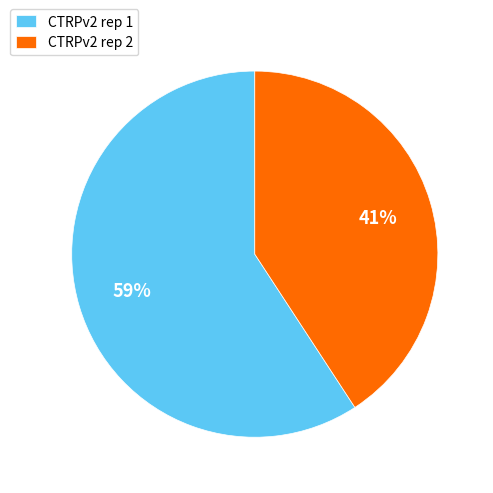

The CTRPv2 rep 1 slice represents 67% of the pie. True or false?

False